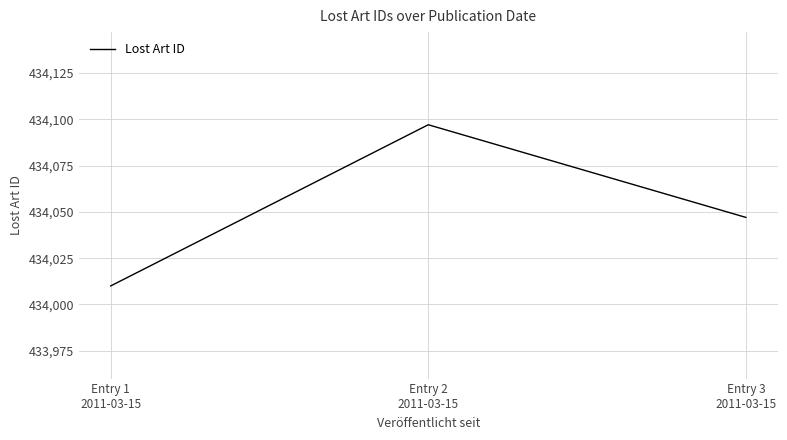

Is it true that the value at Entry 1
2011-03-15 is 434010?

True